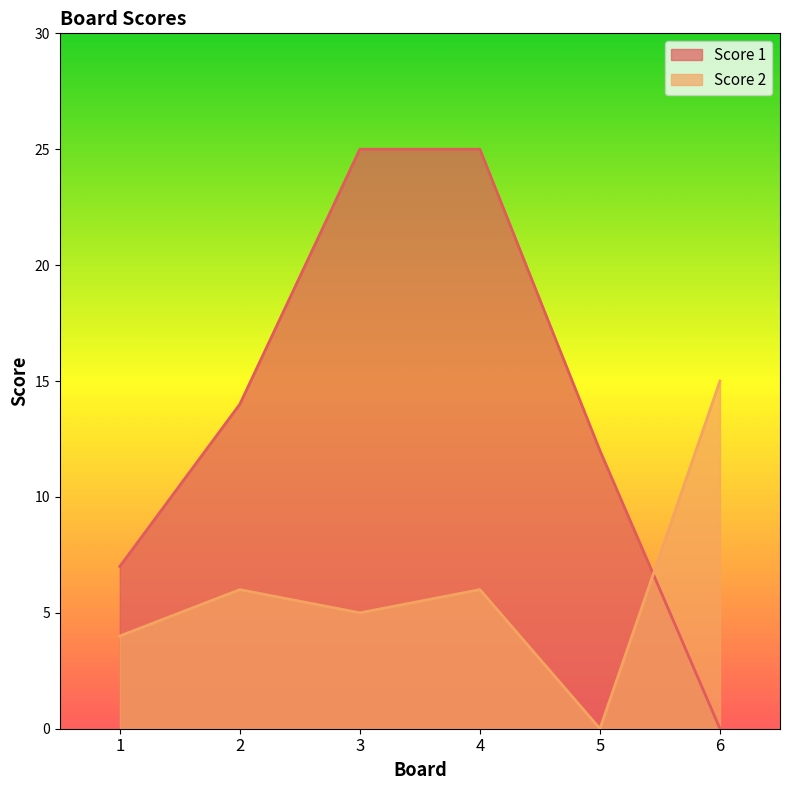

What are all the series names shown in the legend?

Score 1, Score 2